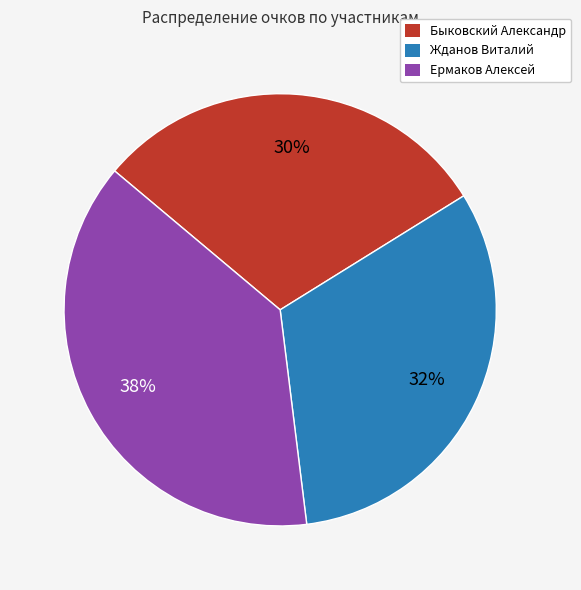

True or false: Быковский Александр accounts for 41% of the total.

False